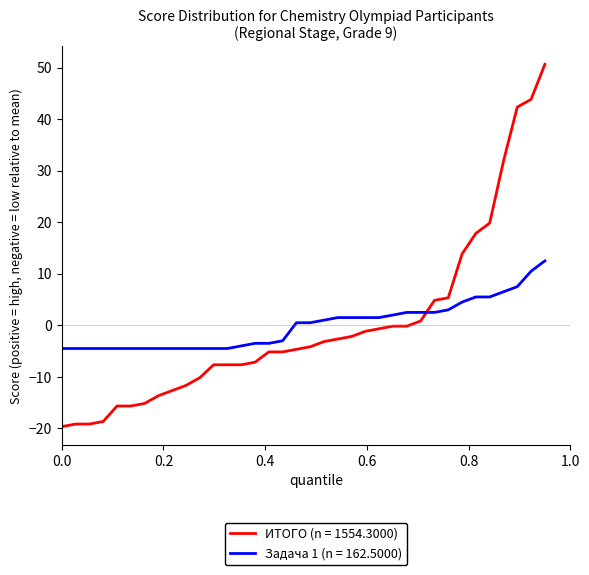

What is the difference between the maximum and minimum values in the ИТОГО (n = 1554.3000) series?

70.3